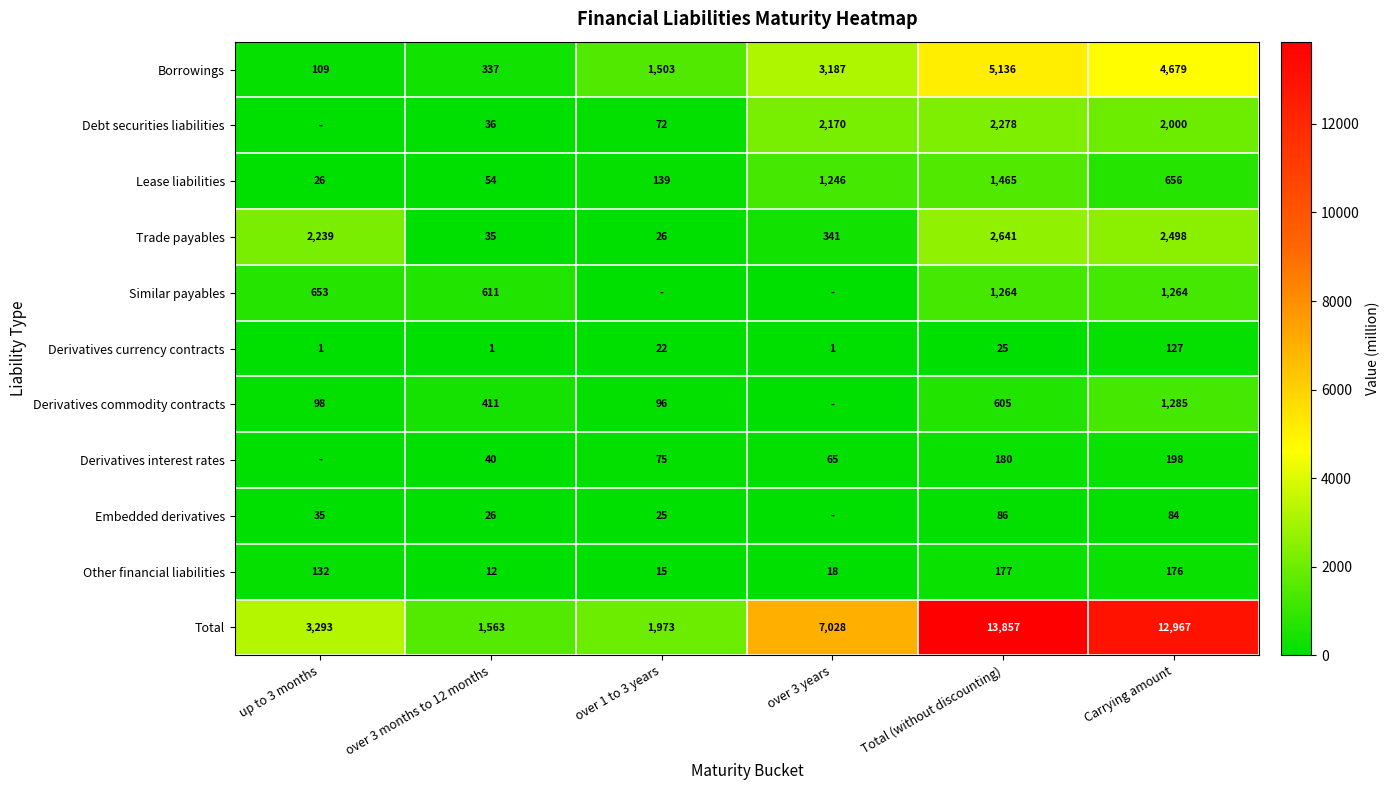

Is it true that Debt securities liabilities equals 72 at over 1 to 3 years?

True